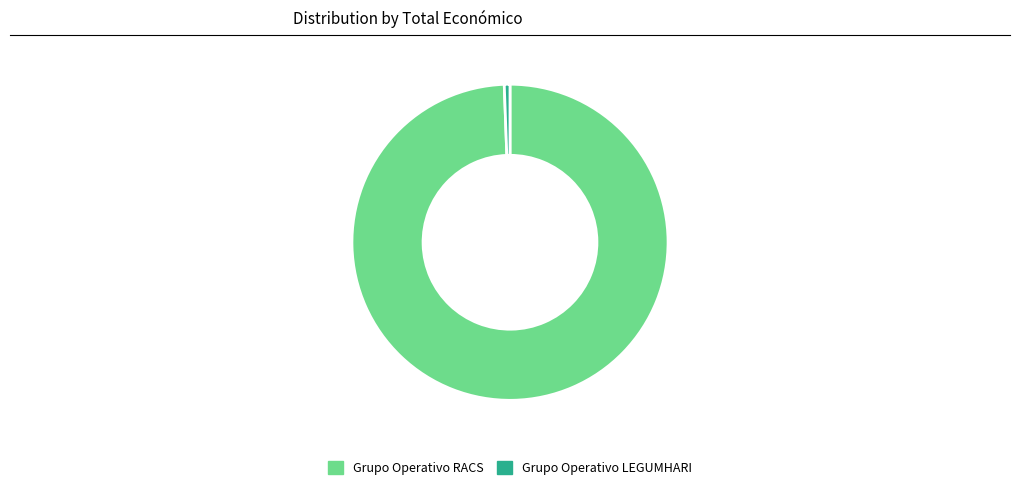

Which category has the biggest portion of the pie?

Grupo Operativo RACS